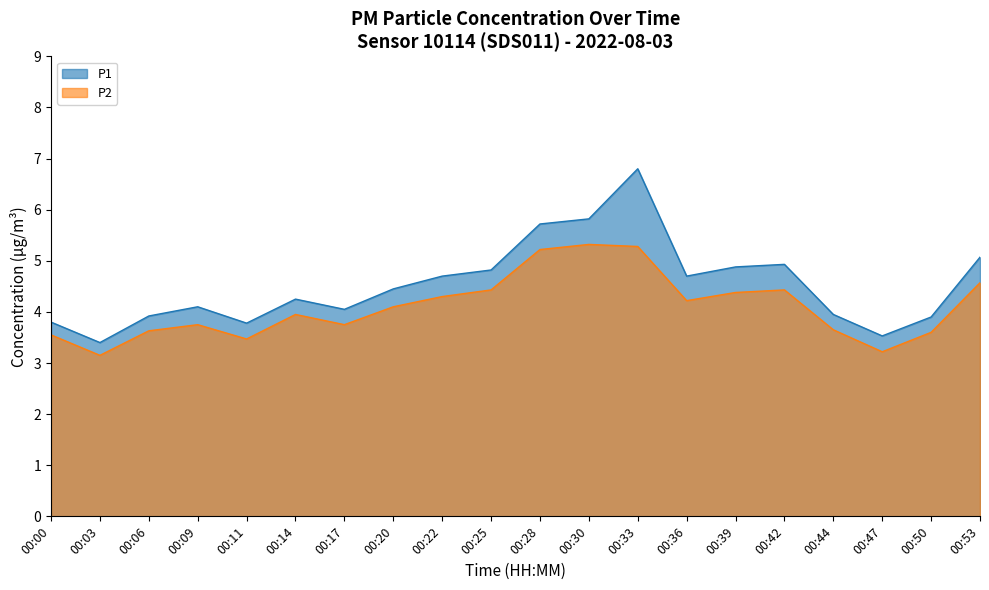

Which category has the lowest value in the P2 series?

00:03